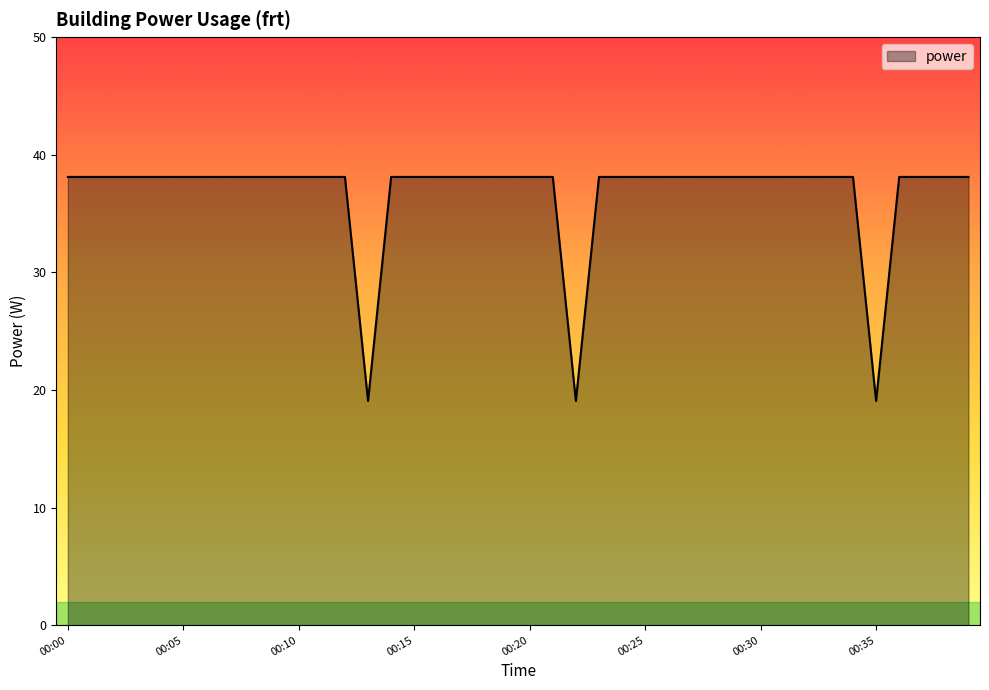

Reading left to right, extract all data points from this chart.

38.1	38.1	38.1	38.1	38.1	38.1	38.1	38.1	38.1	38.1	38.1	38.1	38.1	19.1	38.1	38.1	38.1	38.1	38.1	38.1	38.1	38.1	19.1	38.1	38.1	38.1	38.1	38.1	38.1	38.1	38.1	38.1	38.1	38.1	38.1	19.1	38.1	38.1	38.1	38.1